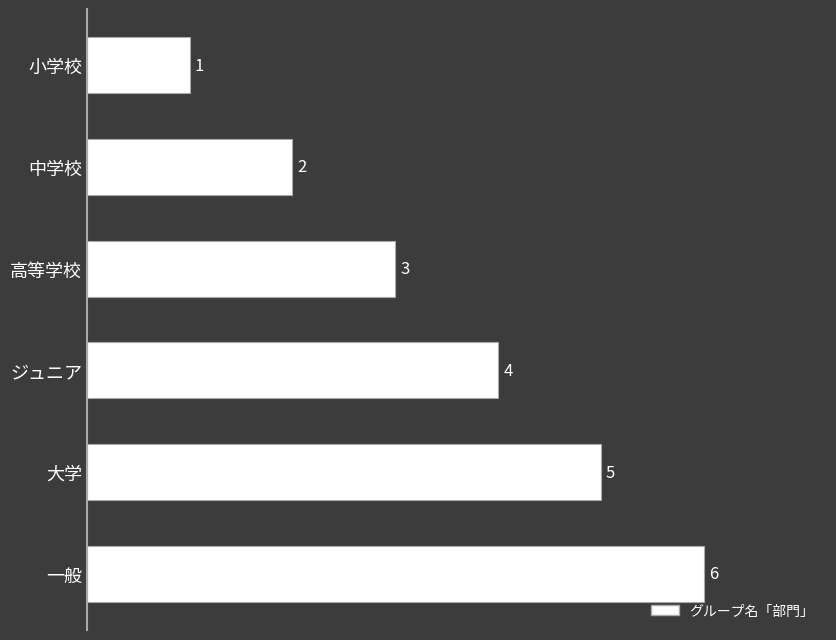

What is the average value?

4